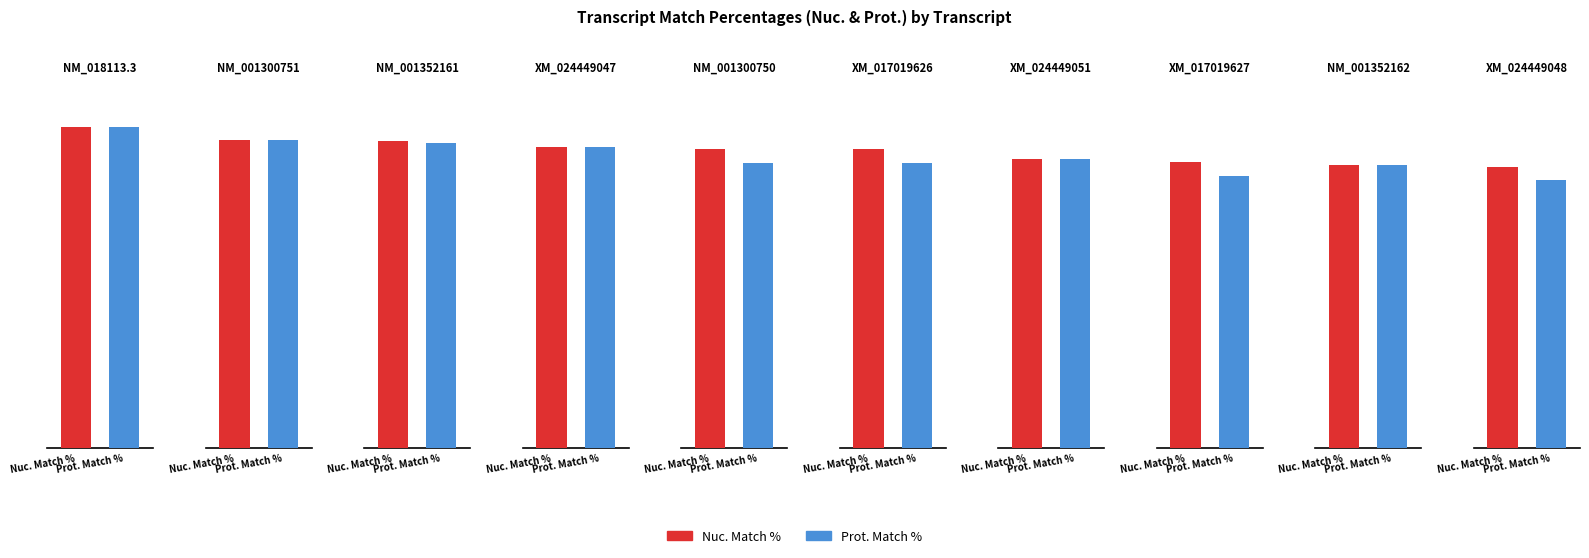

Rank the series by their maximum value, from lowest to highest.

Nuc. Match %, Prot. Match %